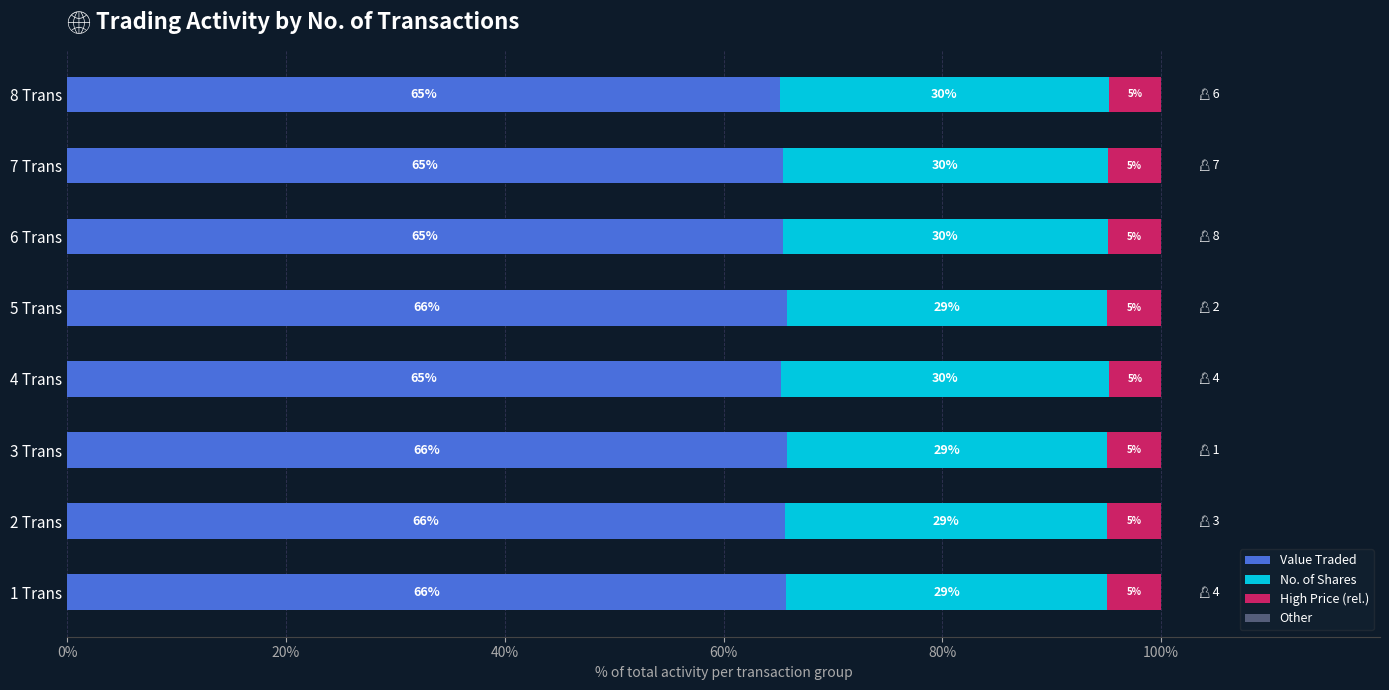

What is the total value across all series at 2 Trans?

100.0